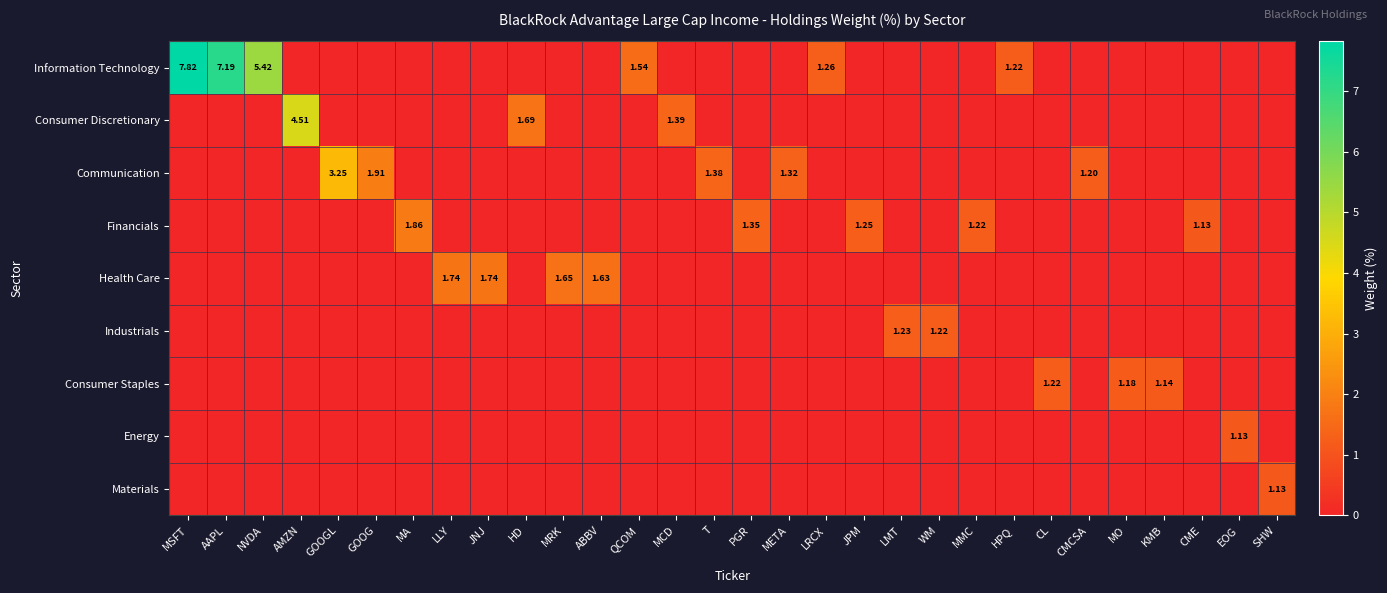

Which label corresponds to the largest value in the chart?

MSFT